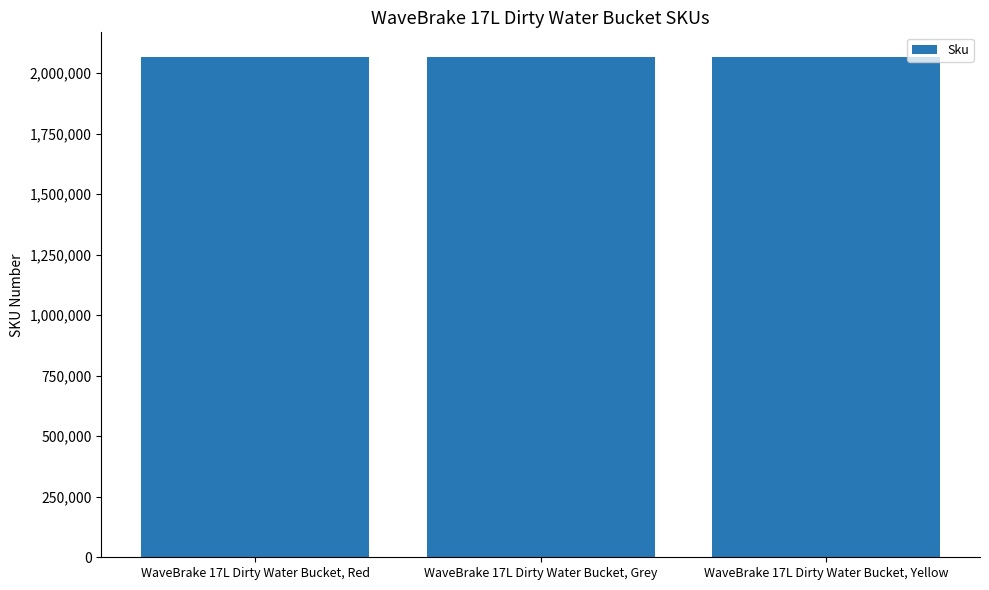

Rank the categories by value from lowest to highest.

WaveBrake 17L Dirty Water Bucket, Grey, WaveBrake 17L Dirty Water Bucket, Red, WaveBrake 17L Dirty Water Bucket, Yellow